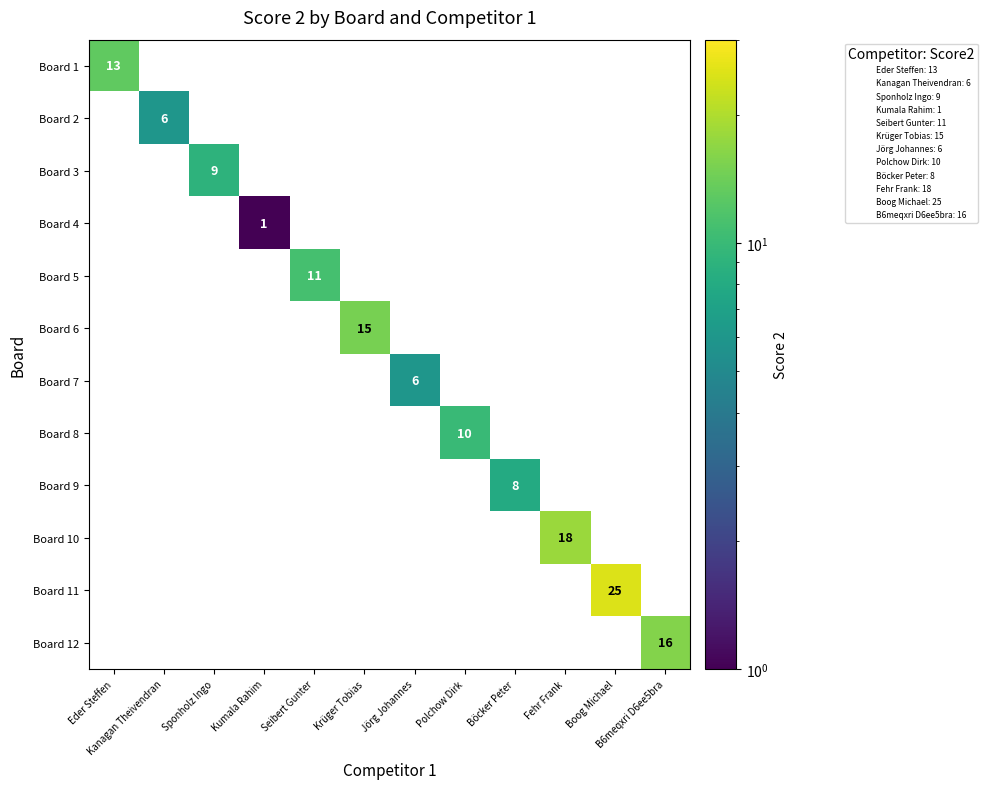

The Board 11 series shows 25.0 at Boog Michael. True or false?

True